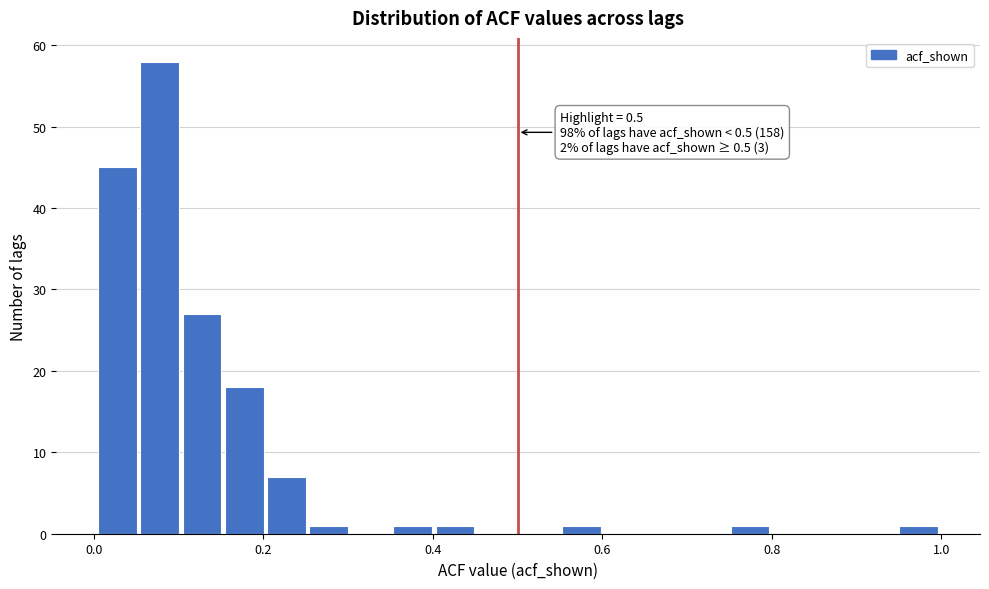

Around what value on the x-axis is the tallest bar? Give the approximate position of its centre, as read against the axis.

0.08